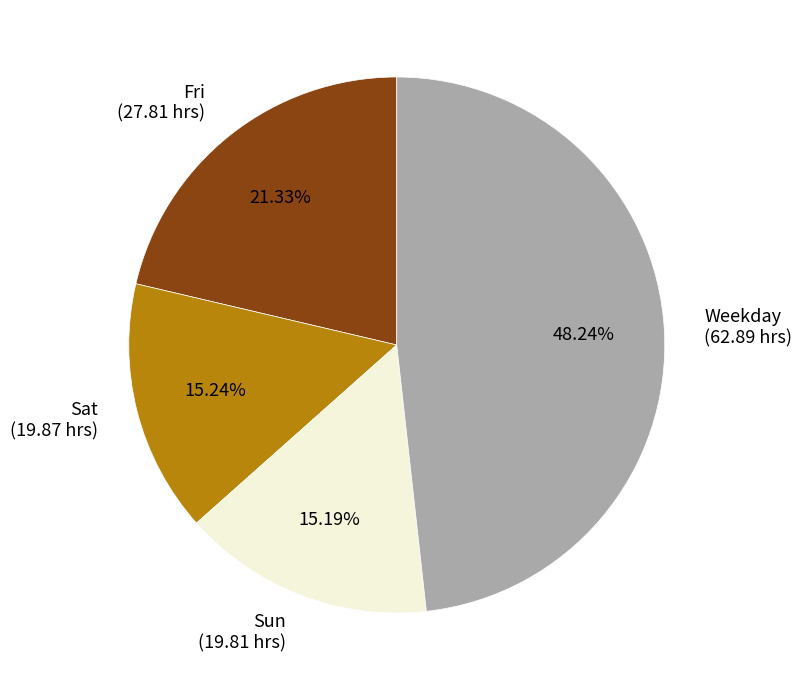

Is the sum of Fri (27.81 hrs) and Weekday (62.89 hrs) greater than half?

Yes